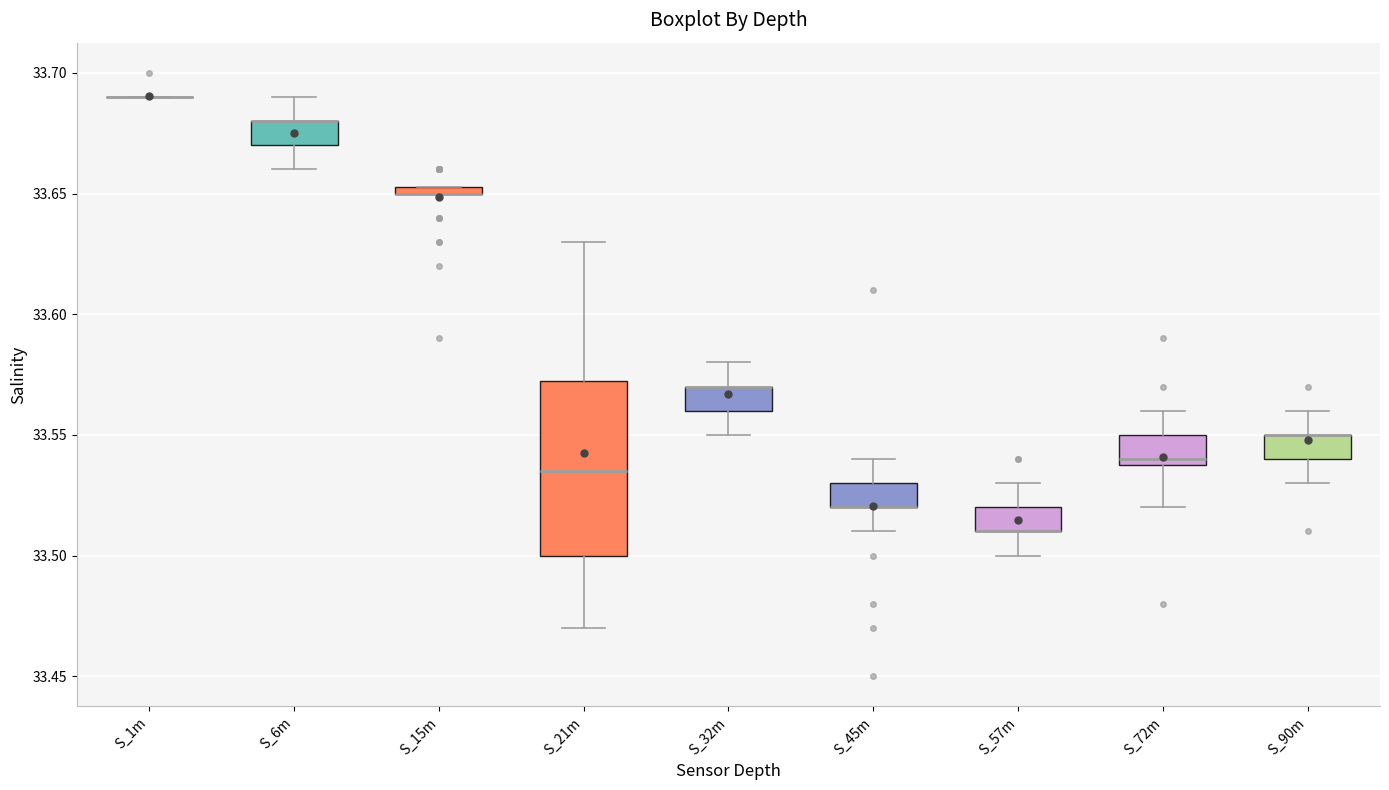

Where is the upper edge of the box for S_15m on the y-axis? The values are not printed on the chart, so give them approximately, as read against the axis.

33.655